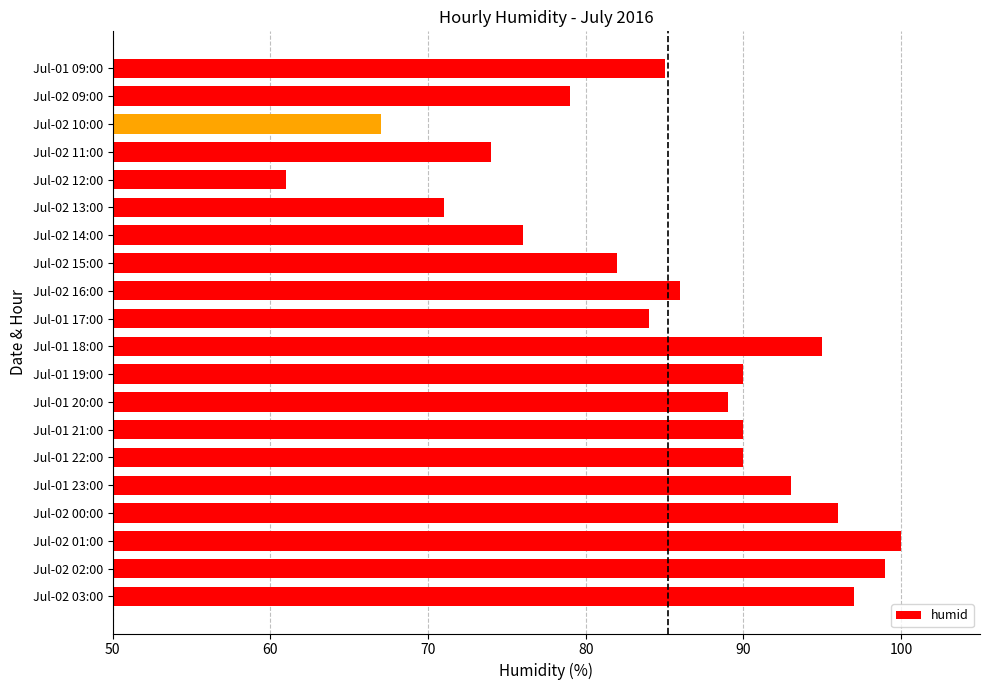

What is the smallest value displayed?

61